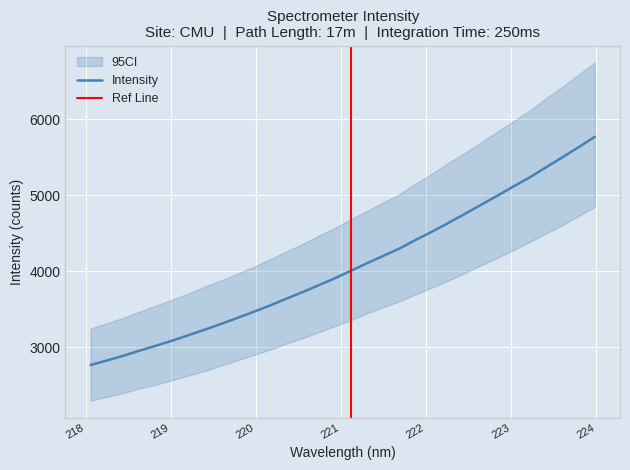

Is this an area chart (filled region under the line)?

No